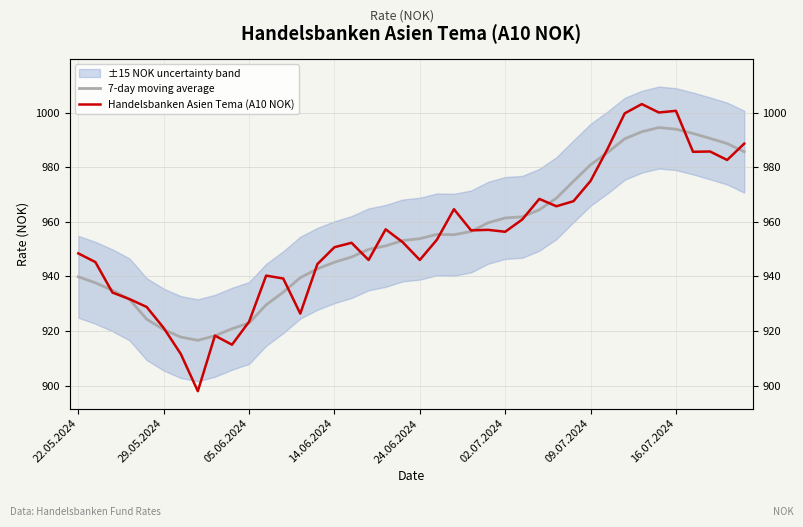

Is this an area chart (filled region under the line)?

No